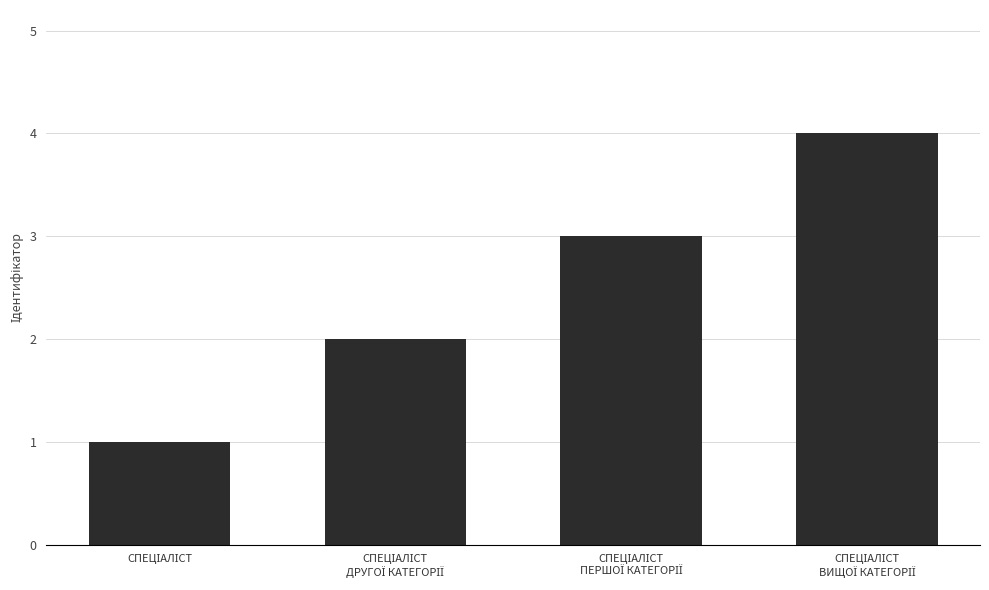

Are the bars grouped side by side (vs. stacked)?

No